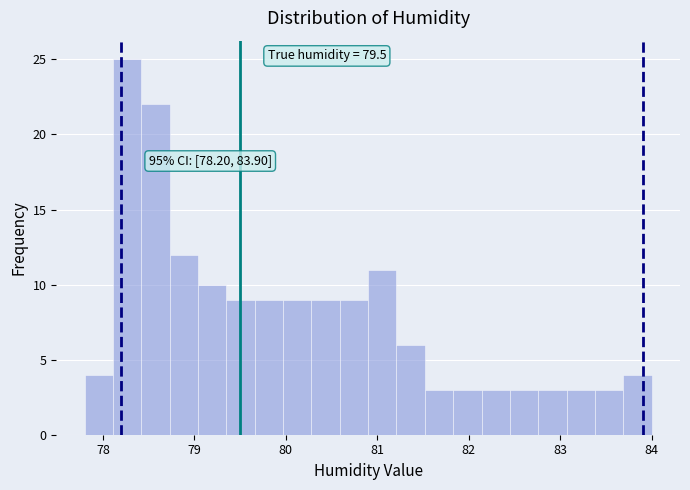

Read against the x-axis, roughly where is the centre of the tallest bar?

78.3